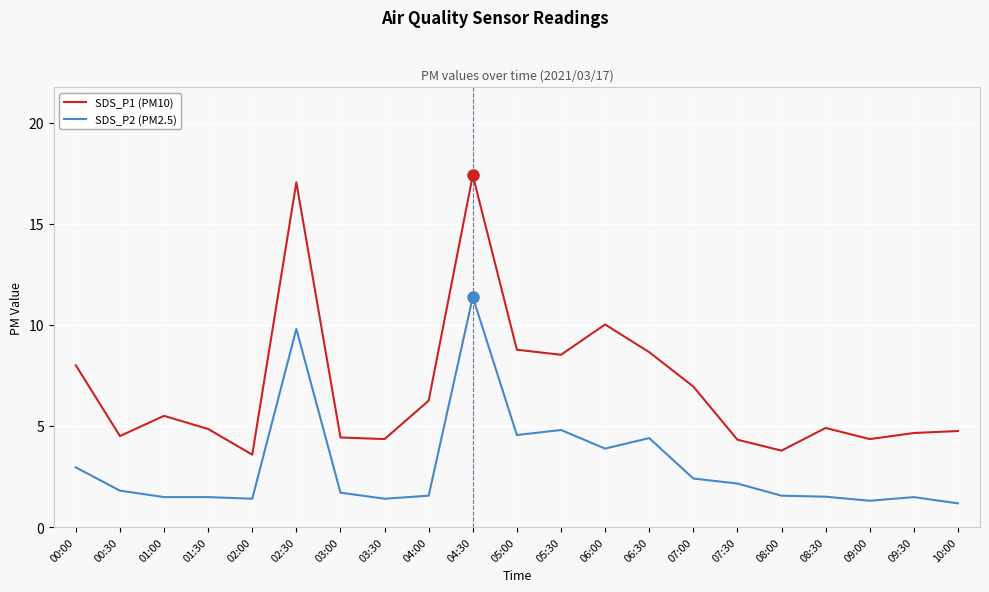

What is the spread (max minus min) of values at 06:00?

6.1